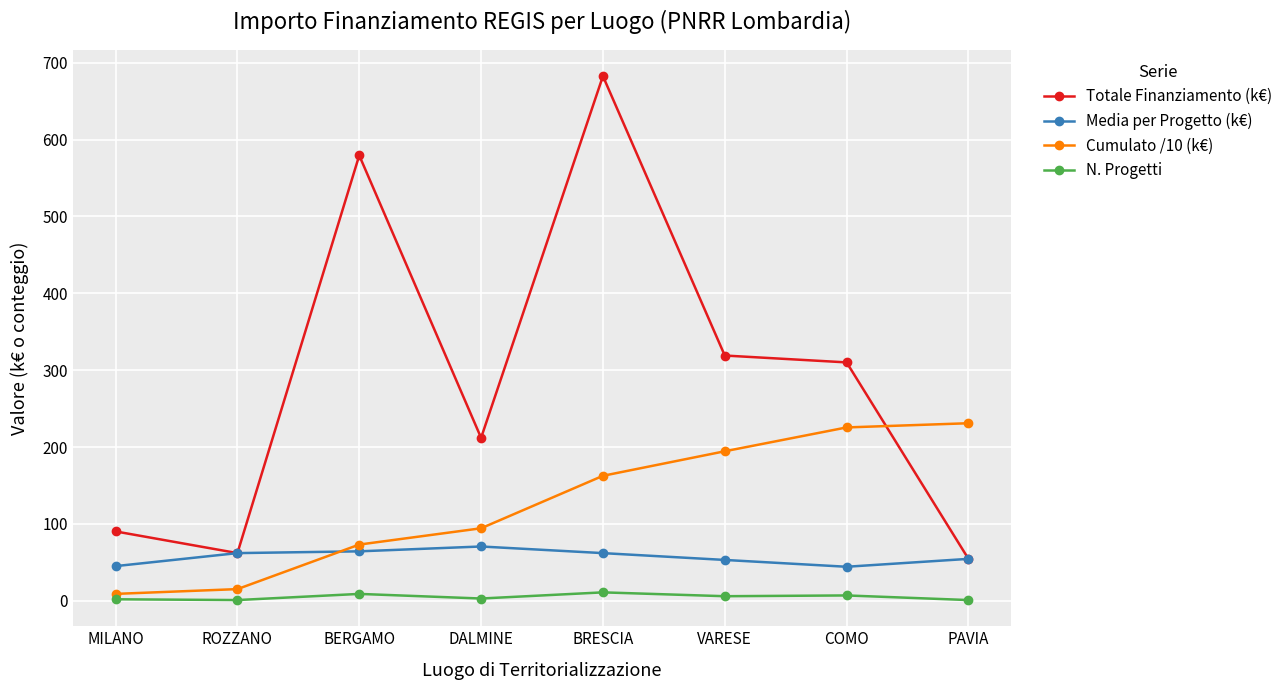

What is the maximum value for Totale Finanziamento (k€)?

682.5